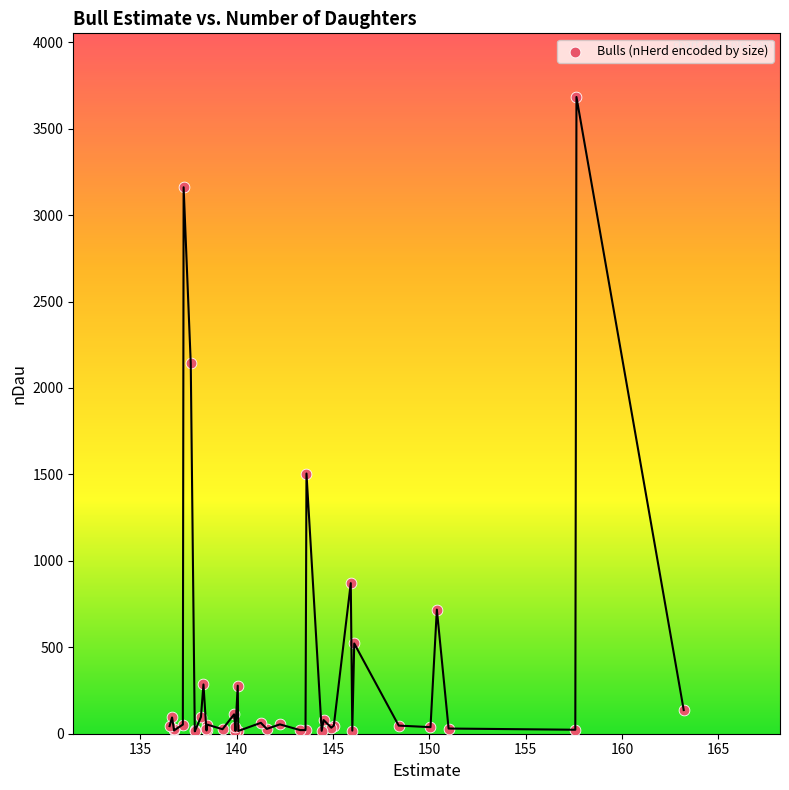

What Y value in the scatter plot is closest to 1848?

2144